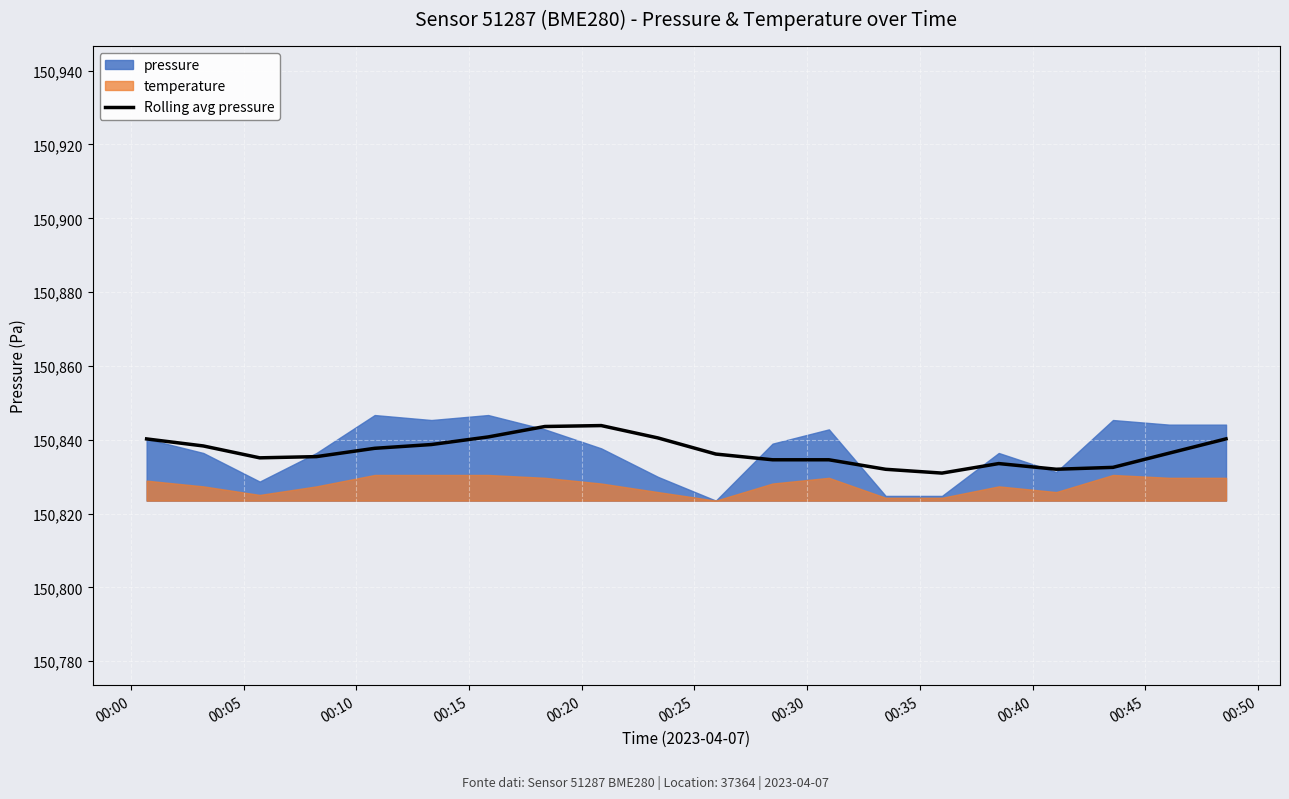

What is the maximum value for Rolling avg pressure?

150843.8